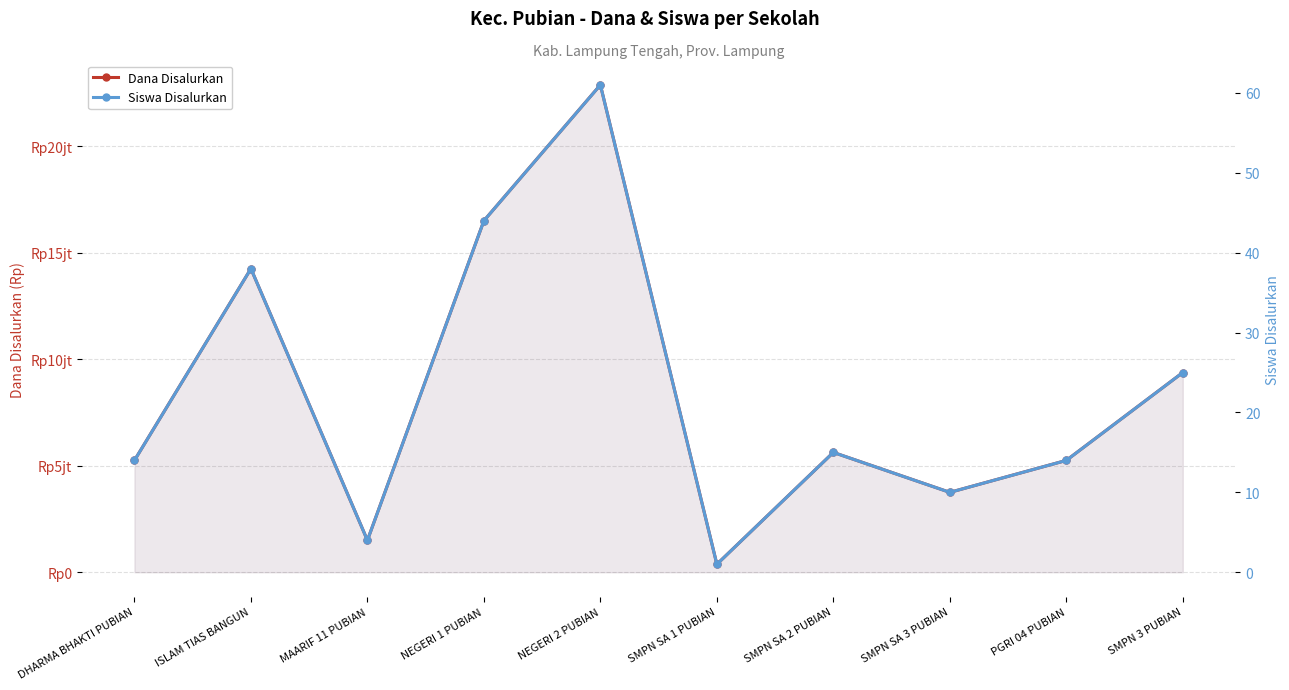

Where is Dana Disalurkan nearest to the value 11625000?

SMPN 3 PUBIAN